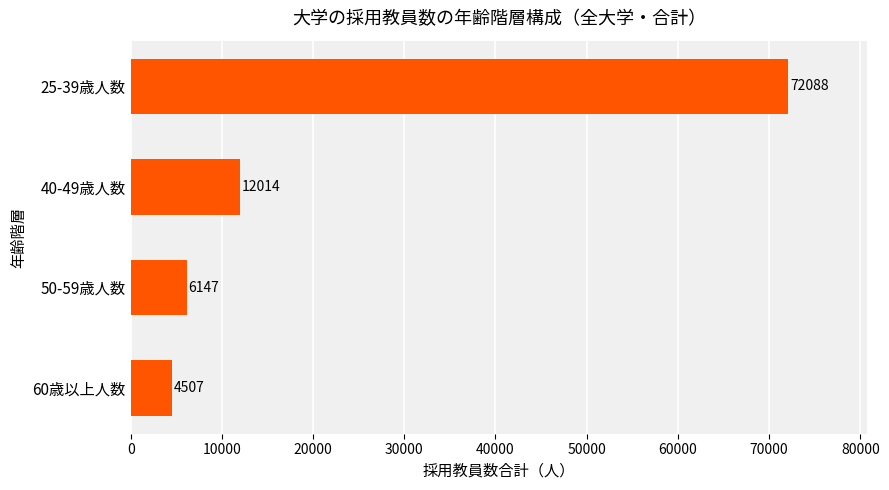

At which label is the value closest to 38297?

40-49歳人数